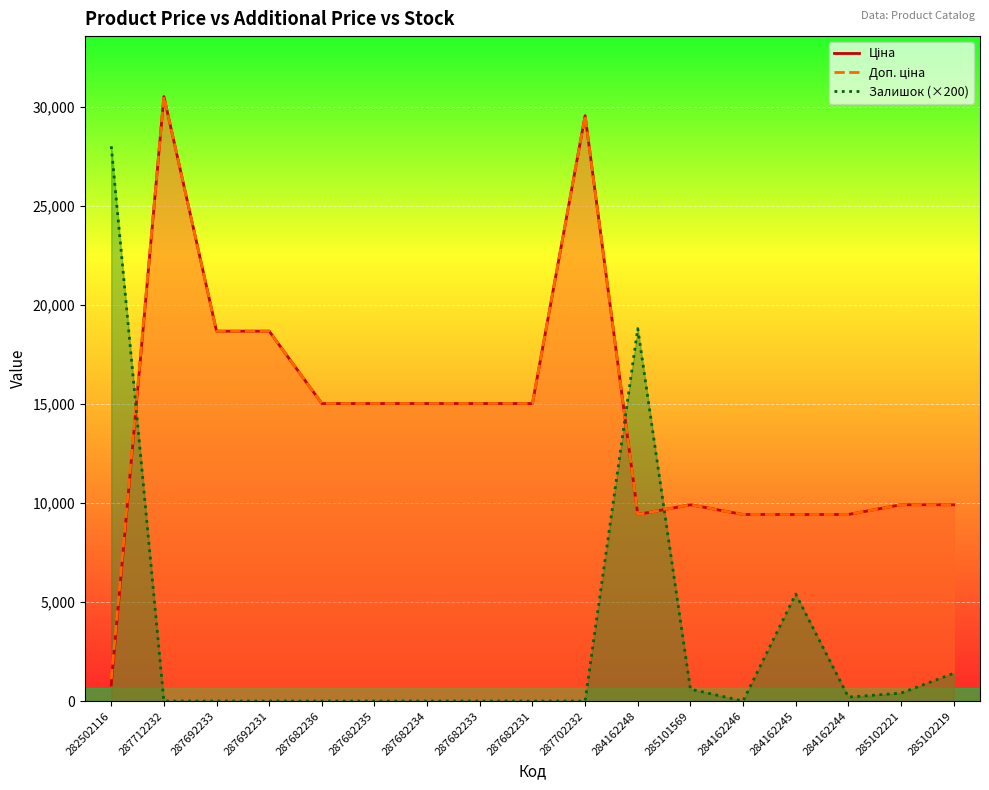

How many interior local valleys does the Доп. ціна series have?

1